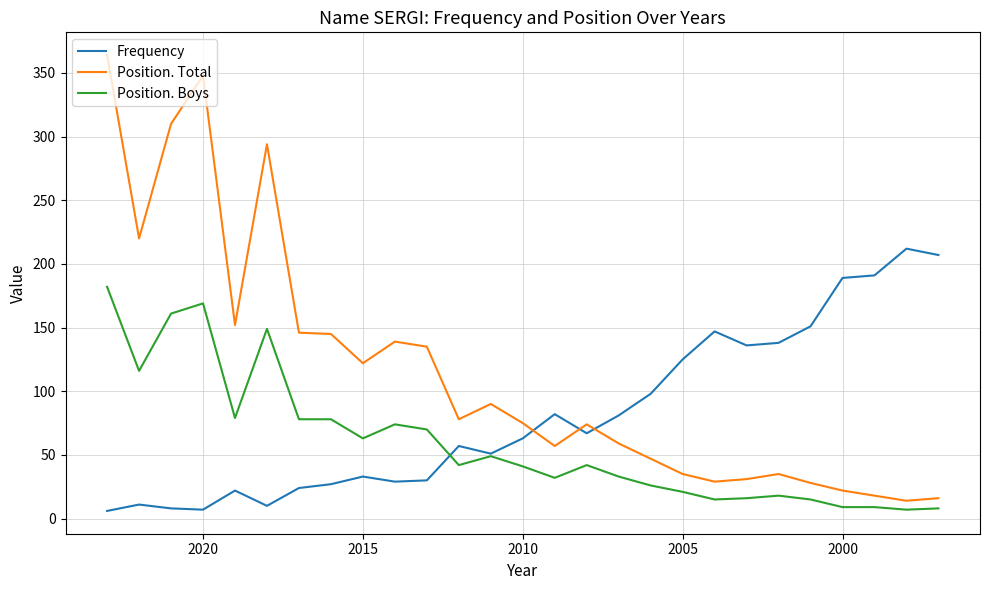

In Position. Total, how many points are higher than both neighbors (excluding endpoints)?

6